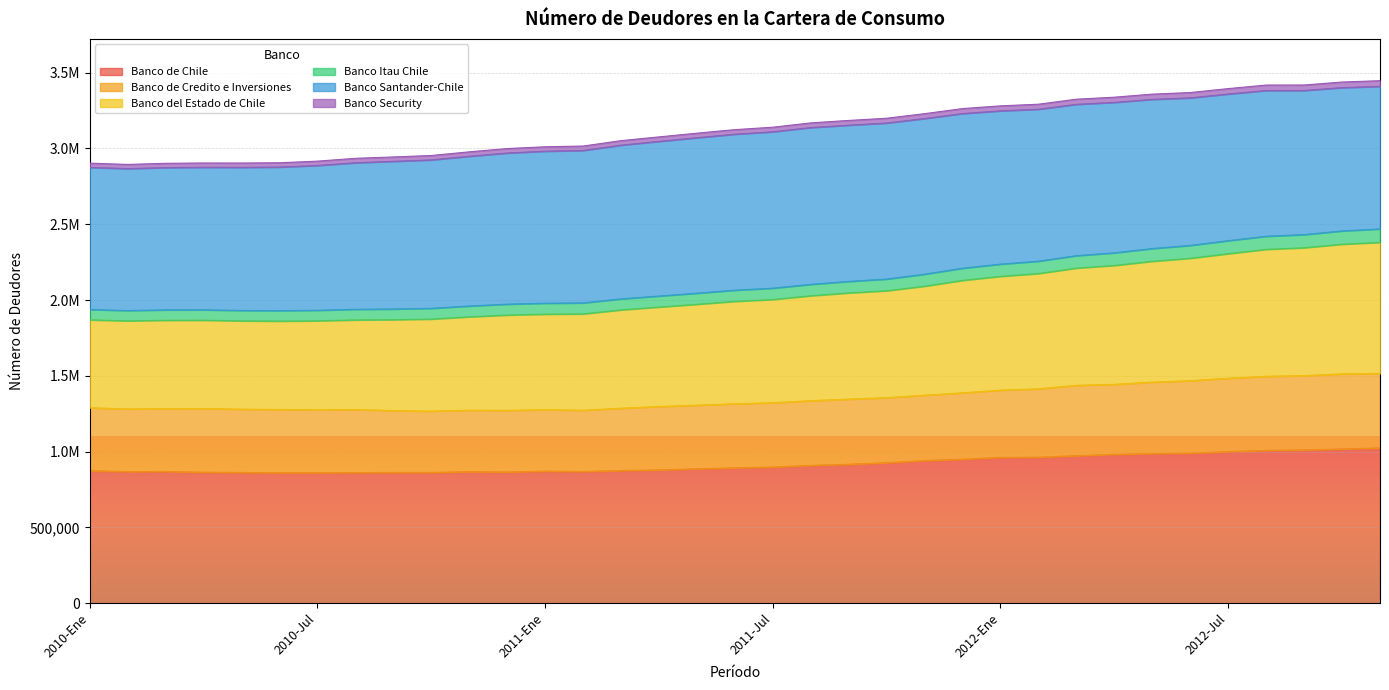

Where is the first local maximum for Banco de Credito e Inversiones?

2010-Abr